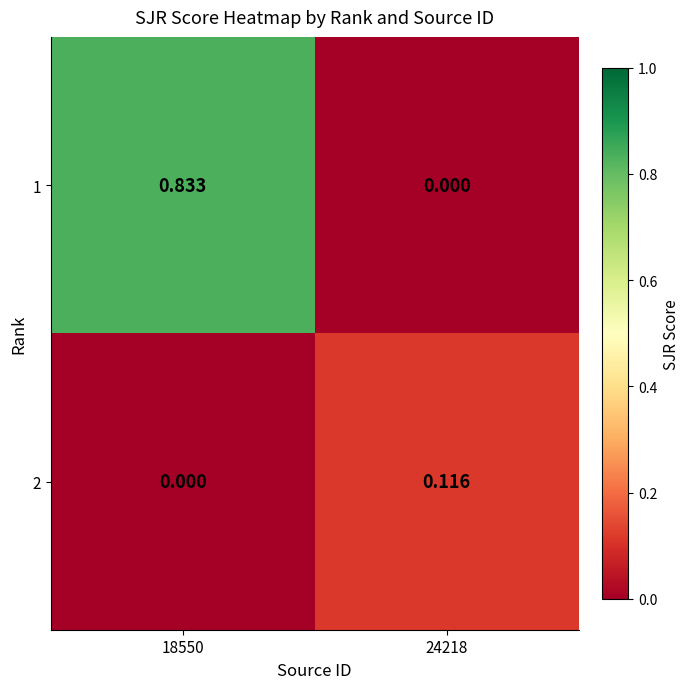

Is the value of 1 at 18550 greater than the value of 2 at 24218?

Yes